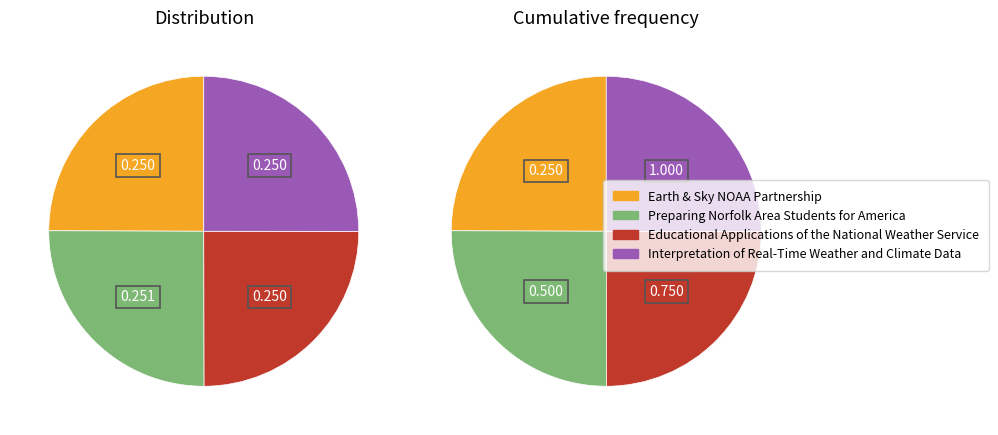

How many slices are in this pie chart?

4